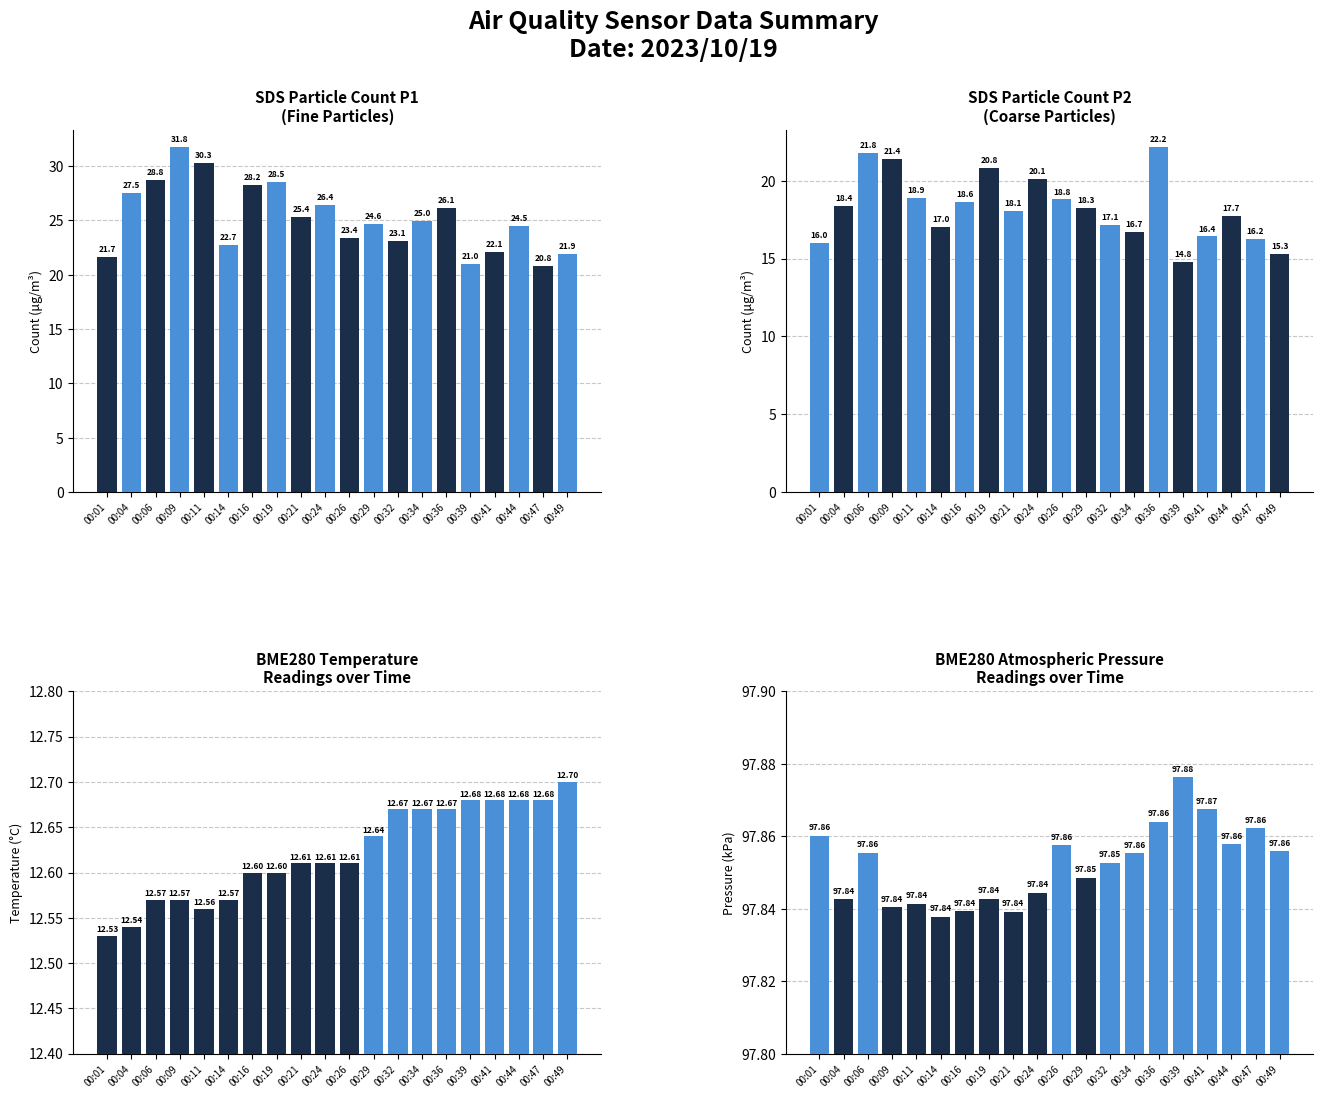

Rank the series by their maximum value, from lowest to highest.

BME280_temperature, SDS_P2, SDS_P1, BME280_pressure